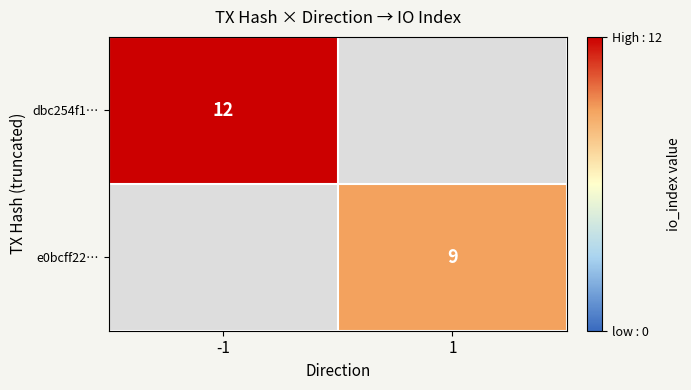

True or false: dbc254f1… has a value of 3 at -1.

False